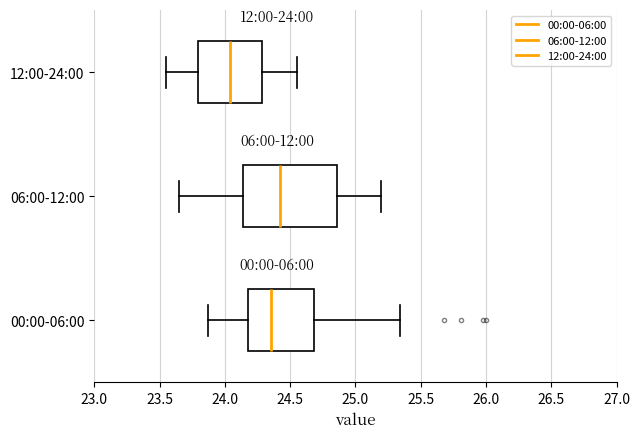

Which box has the furthest to the right median line?

06:00-12:00